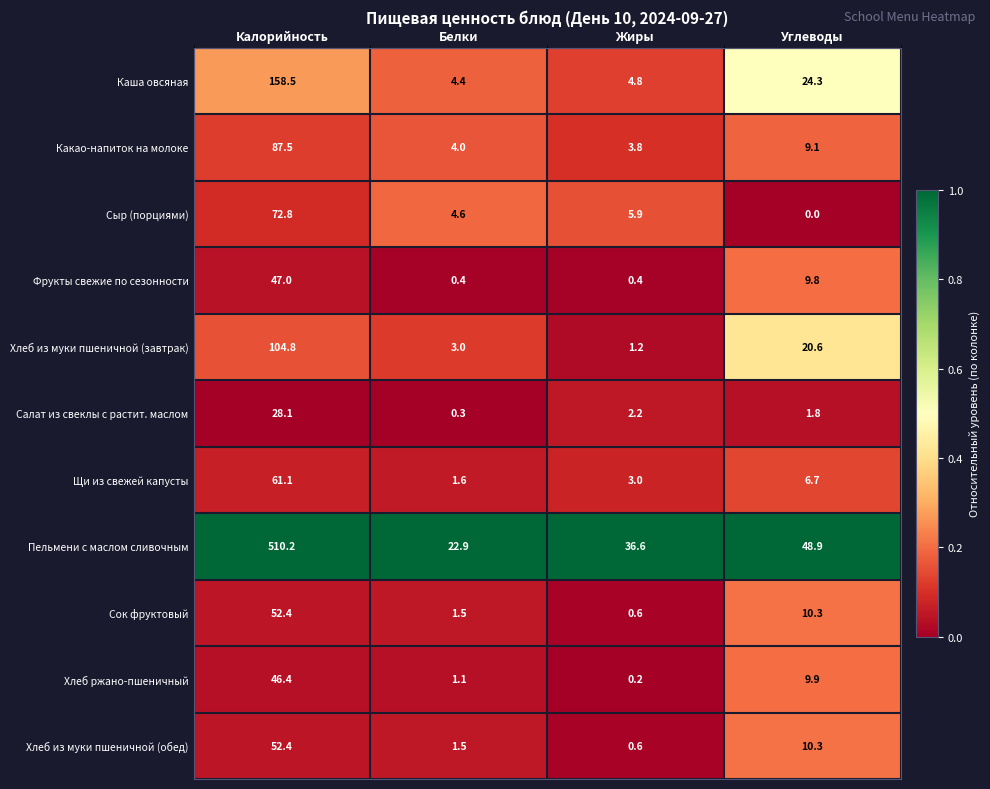

What is the greatest value displayed?

510.2